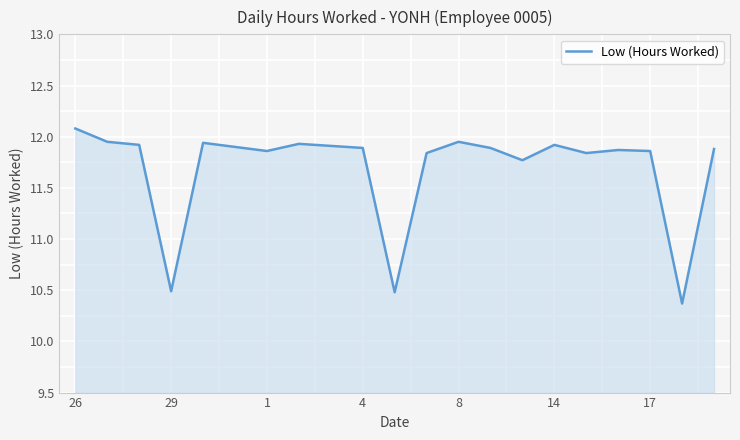

What is the difference between the maximum and minimum values?

1.7